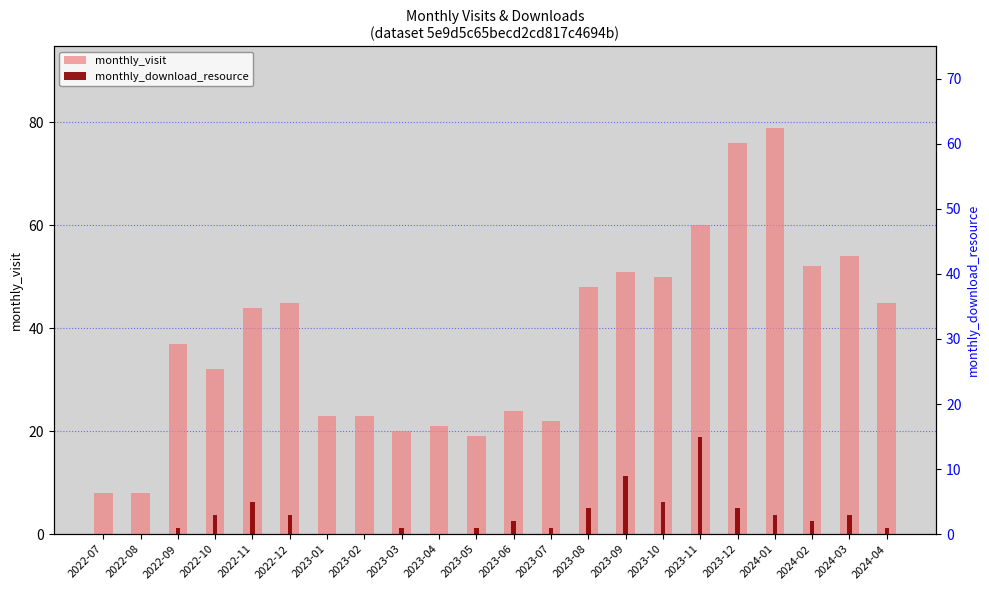

Where is monthly_download_resource nearest to the value 7?

2022-11